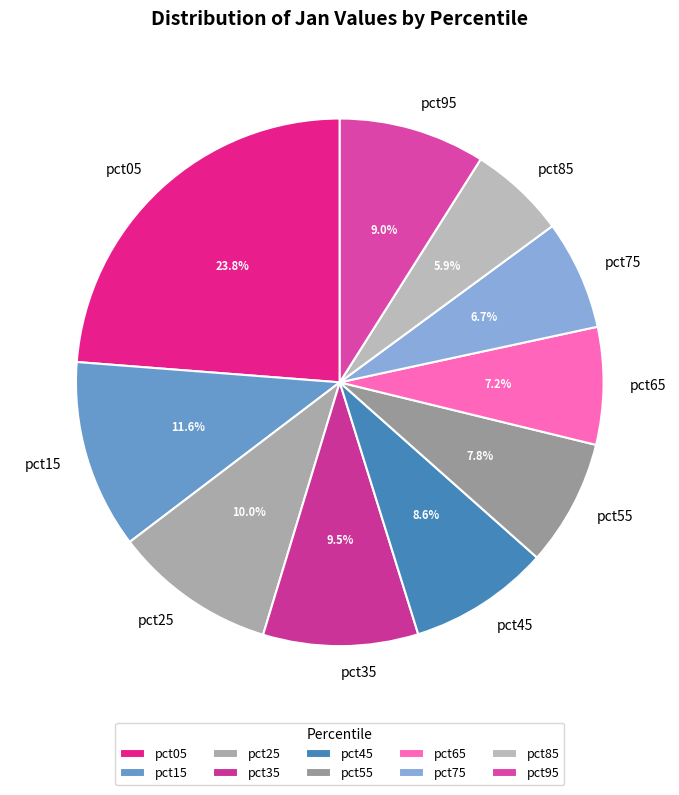

To the nearest percent, what is the combined percentage of pct25 and pct75?

17%